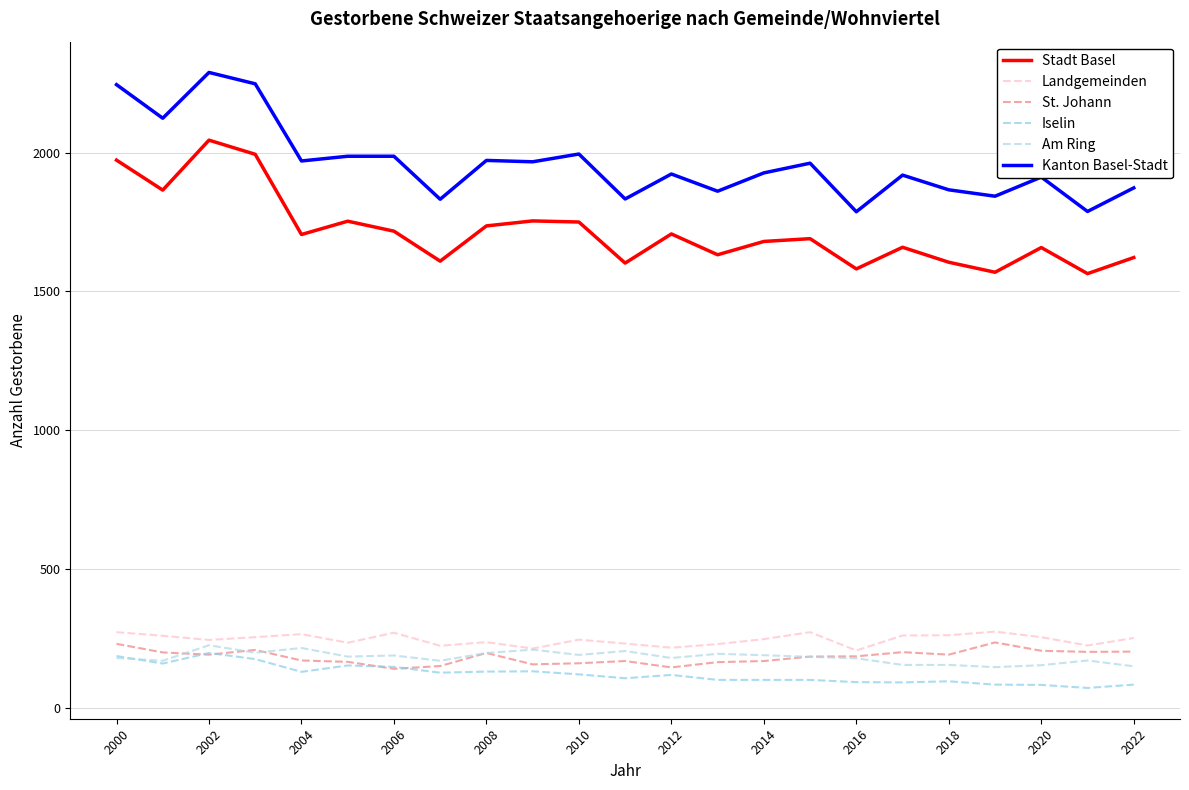

Does the chart have visible grid lines?

Yes